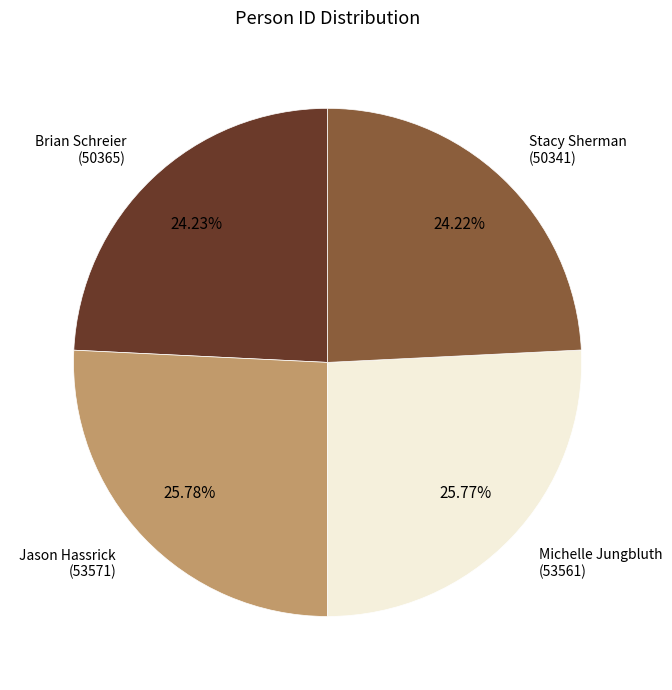

True or false: Brian Schreier accounts for 24% of the total.

True